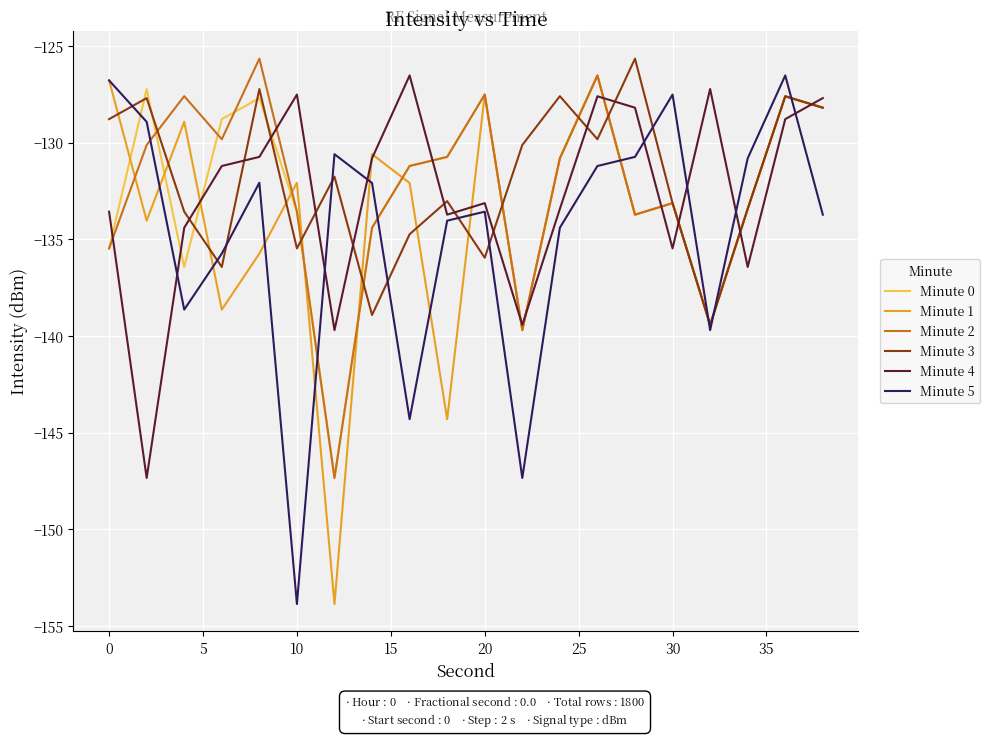

What is the maximum value for Minute 5?

-126.5